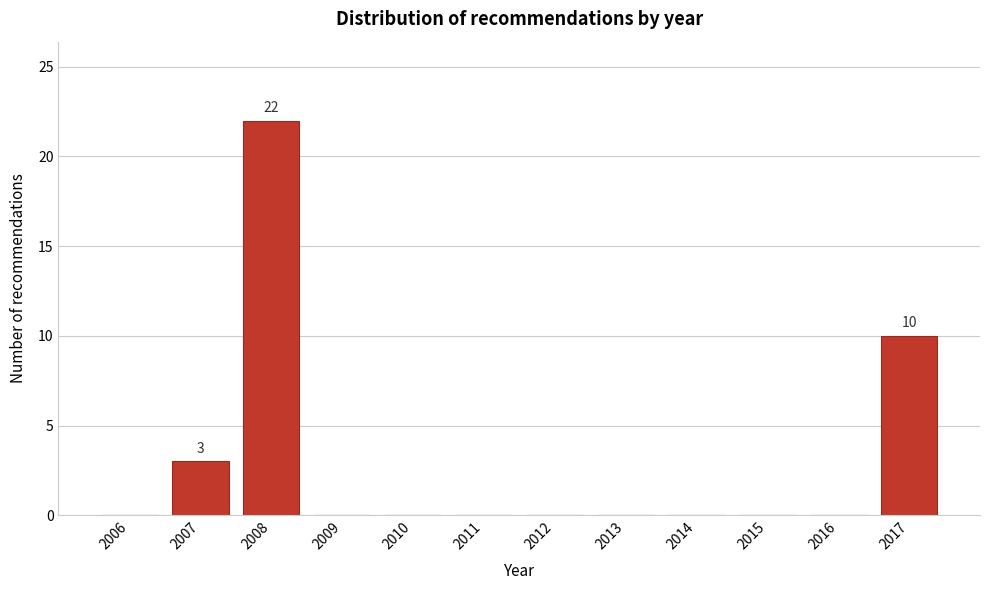

Reading left to right, transcribe all the data shown in this chart.

2006=0	2007=3	2008=22	2009=0	2010=0	2011=0	2012=0	2013=0	2014=0	2015=0	2016=0	2017=10